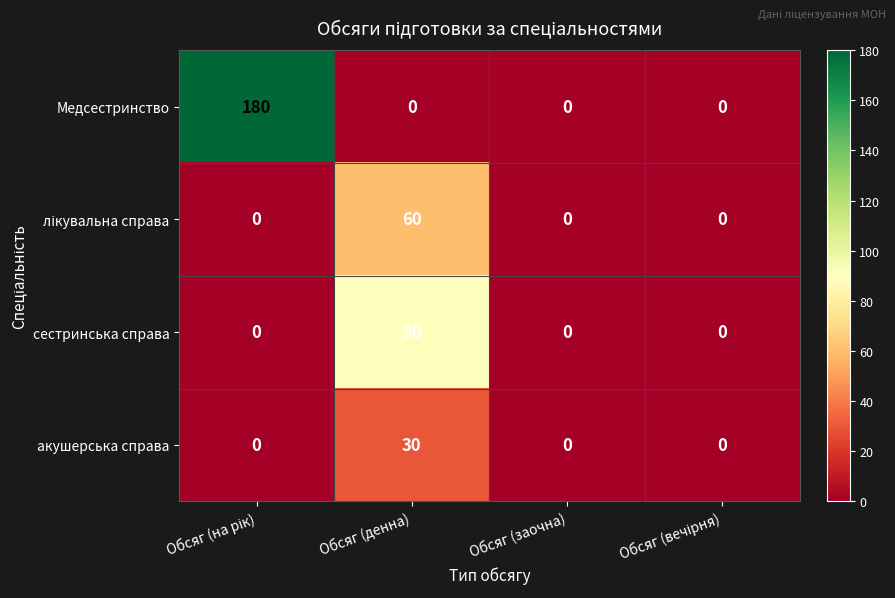

What is the average value of the Медсестринство series?

45